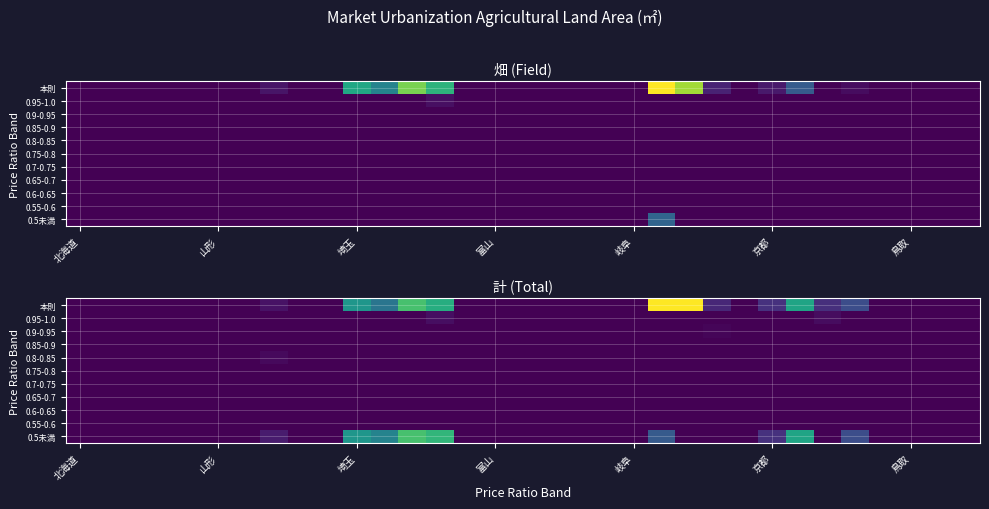

Rank the series by their maximum value, from highest to lowest.

本則, 0.5未満, 0.95-1.0, 0.8-0.85, 0.9-0.95, 0.85-0.9, 0.75-0.8, 0.7-0.75, 0.65-0.7, 0.6-0.65, 0.55-0.6